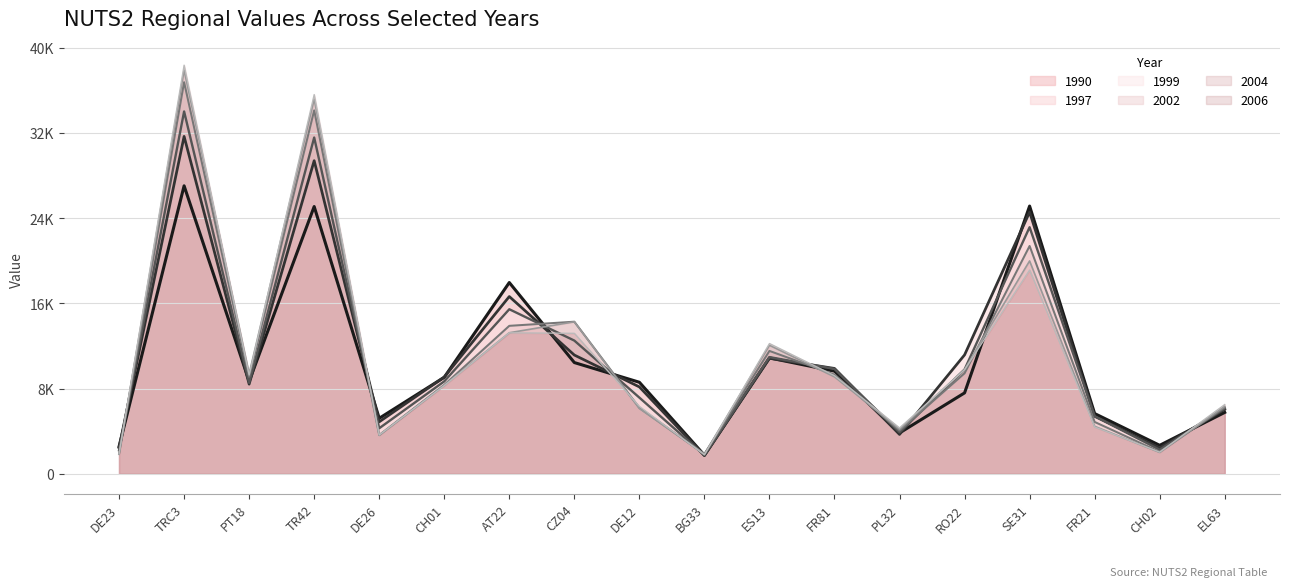

What is the difference between the 2006 (line) values at CH02 and FR81?

7187